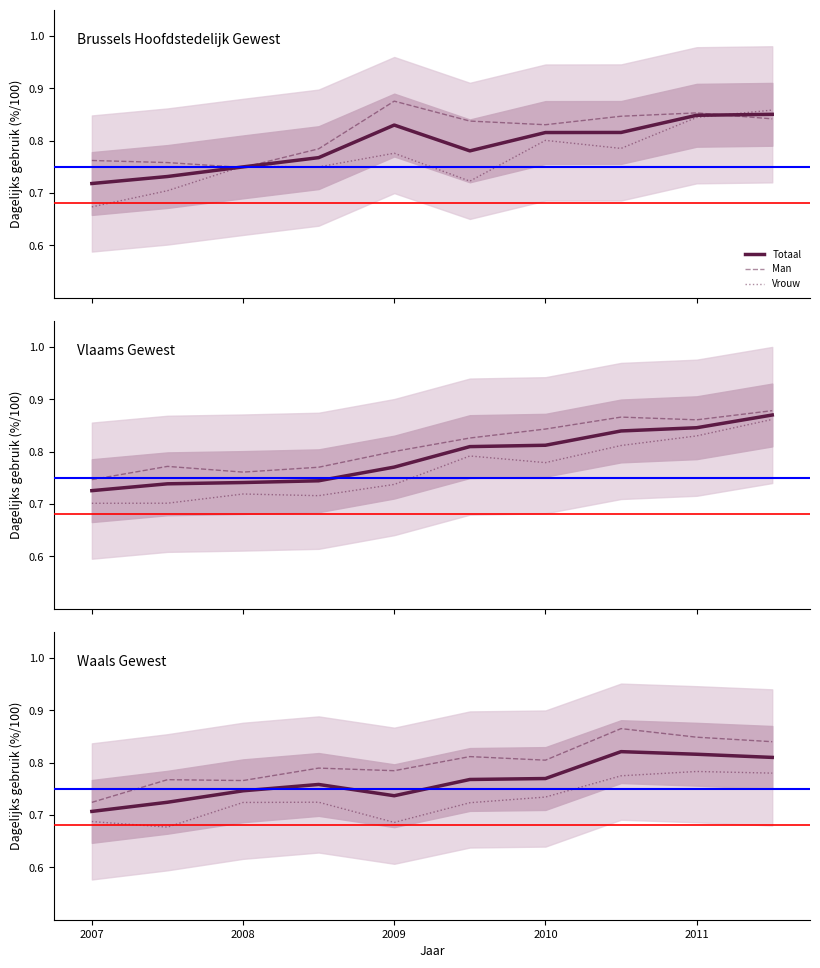

What is the difference between the maximum and minimum values in the Totaal series?

0.1